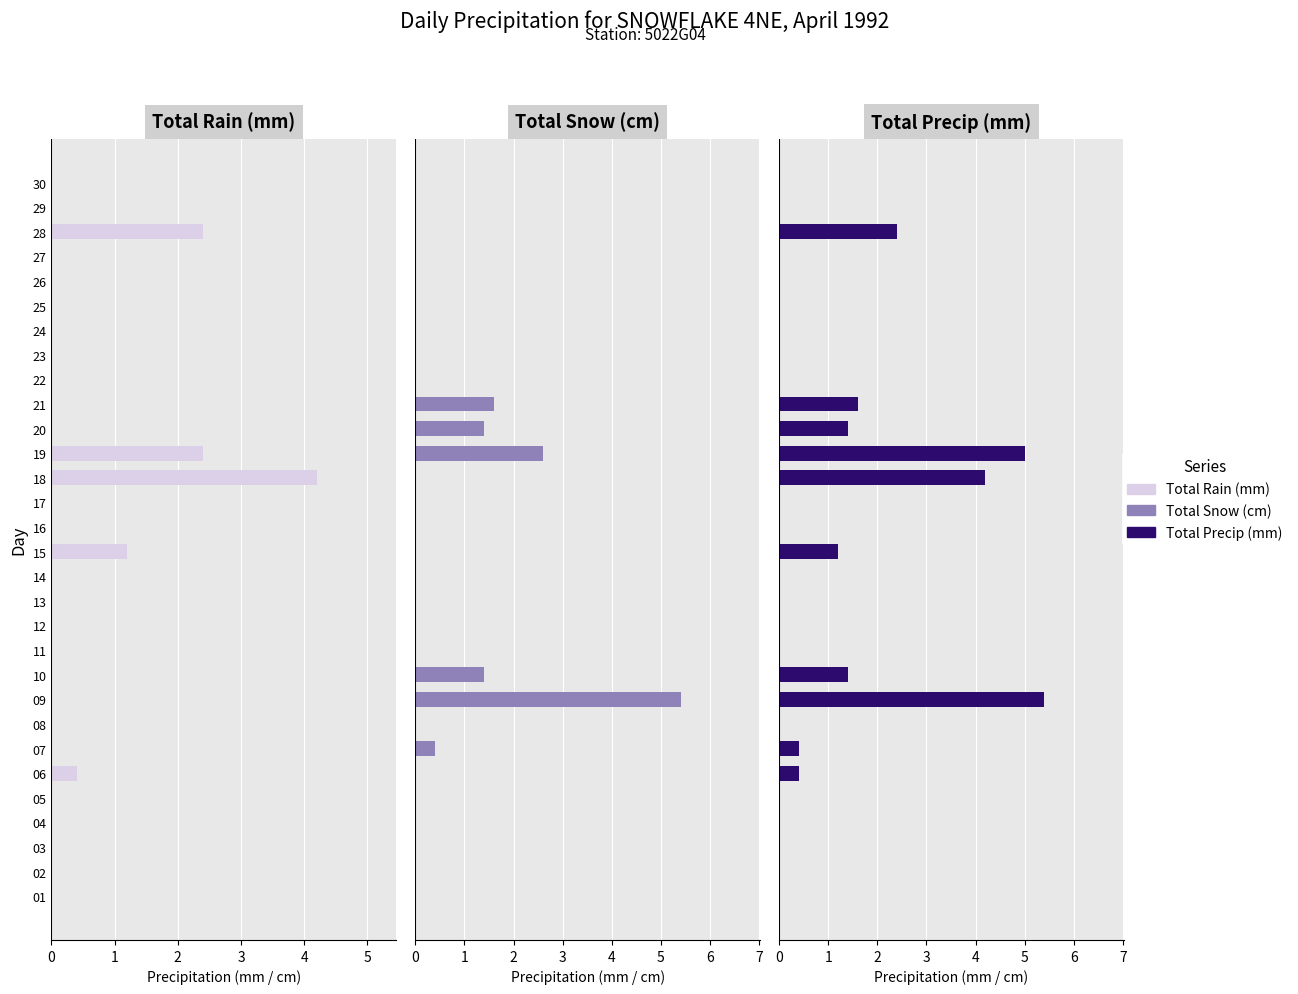

How many bars are there in total?

90